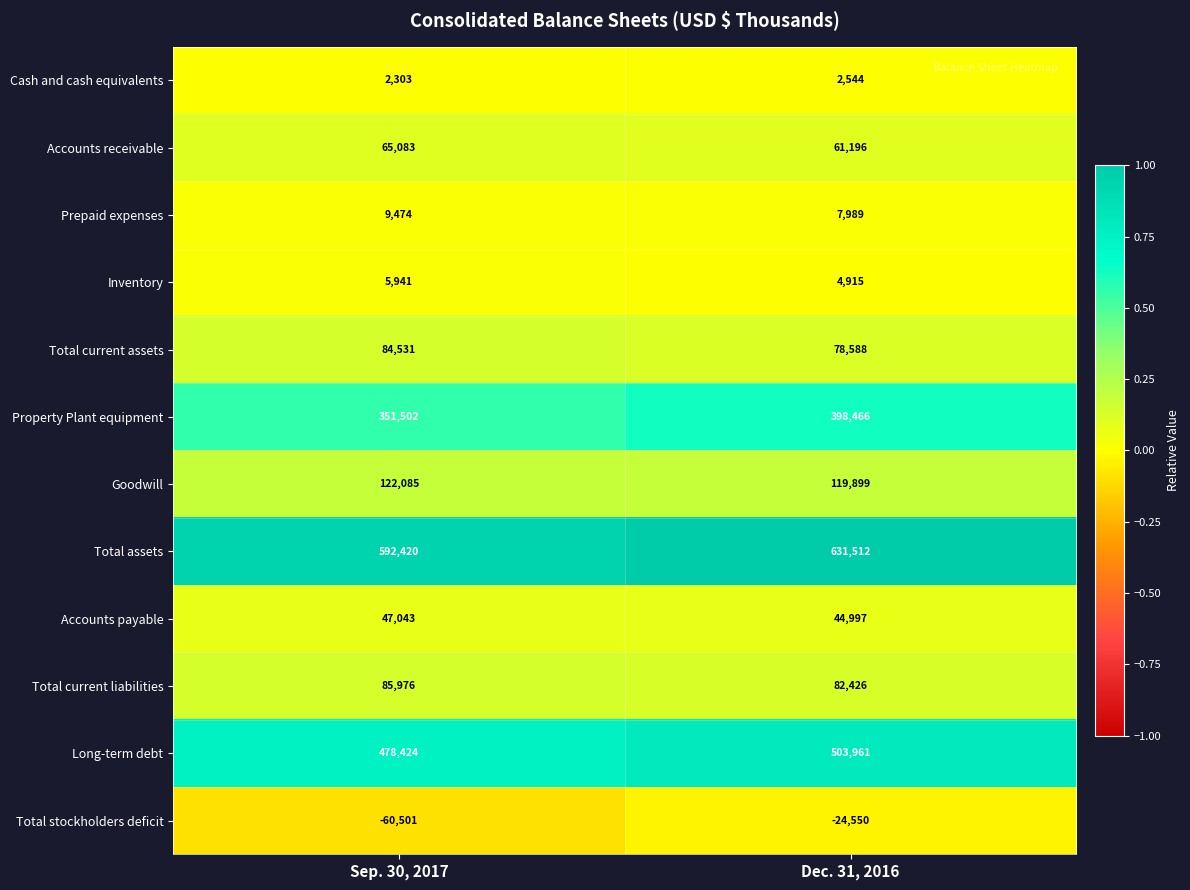

What is the difference between the highest and lowest values at Dec. 31, 2016?

656062